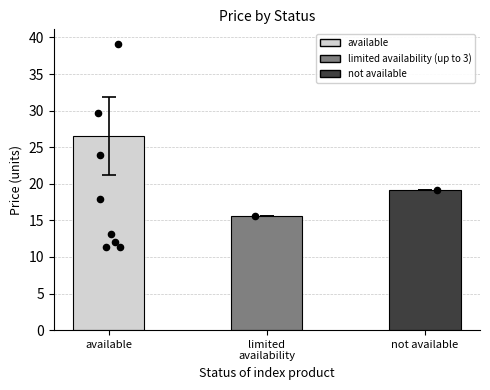

Which has a higher value, limited
availability or not available?

not available